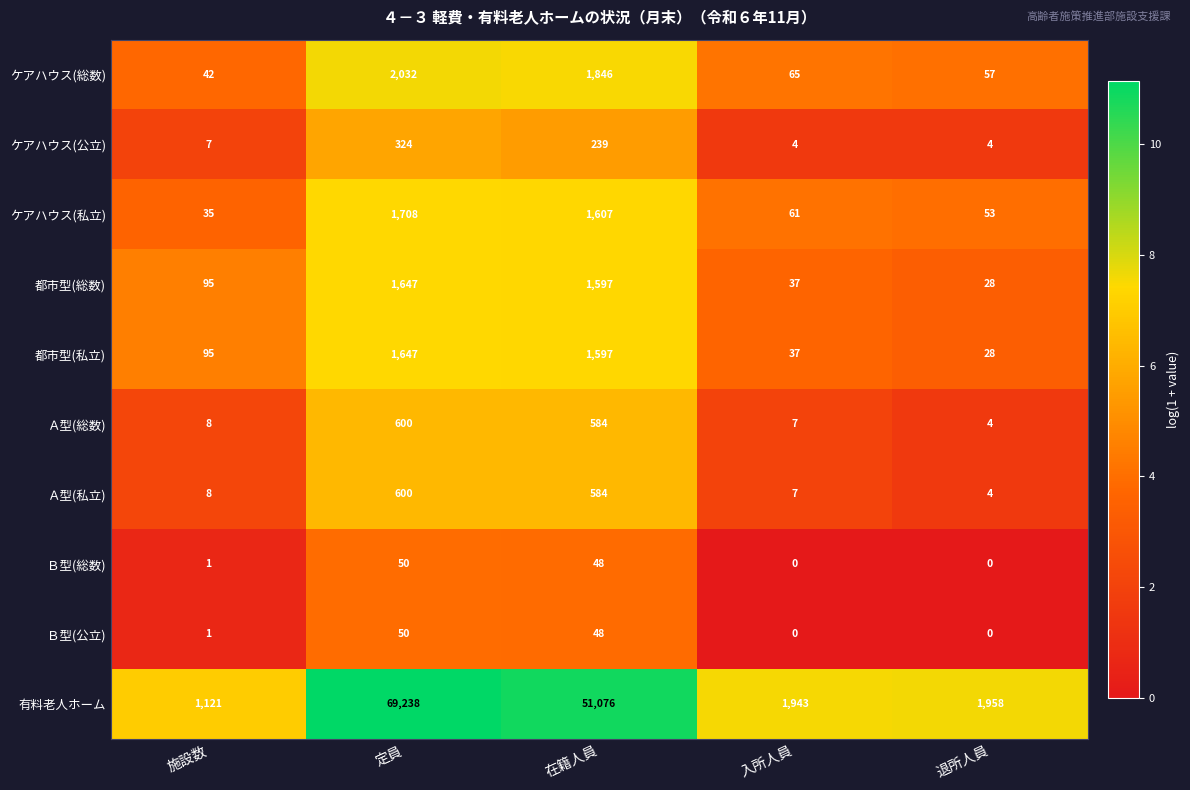

True or false: Ｂ型(総数) has a value of 1 at 施設数.

True